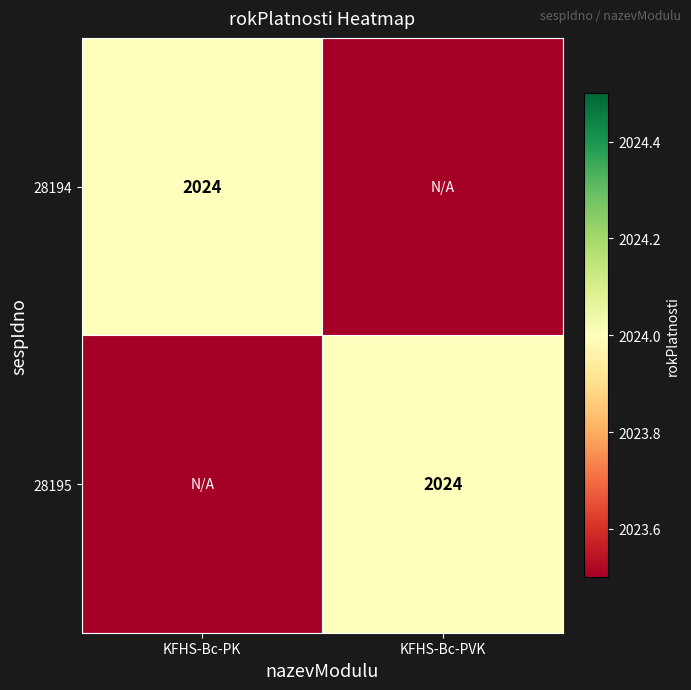

True or false: 28194 has a value of 3003 at KFHS-Bc-PK.

False